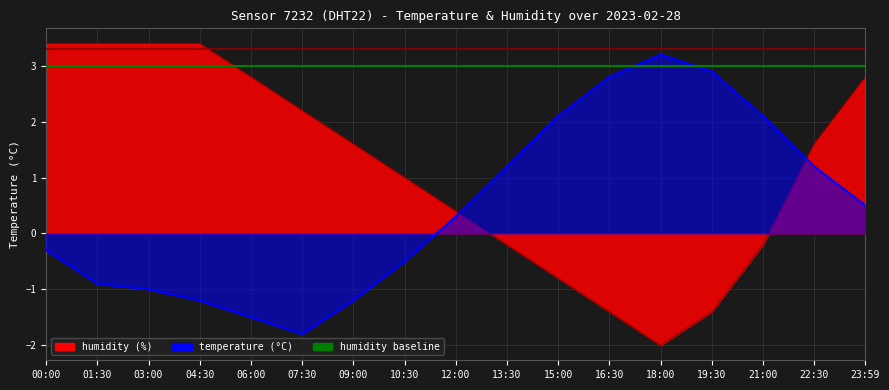

What is the value of the temperature point at the 8th from the left?

-0.5